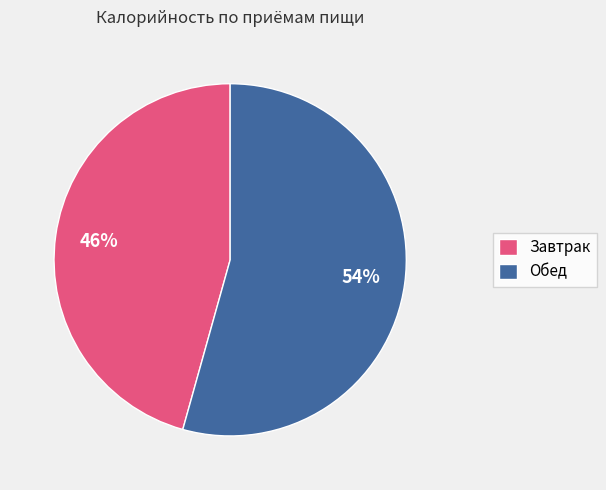

True or false: Обед accounts for 54% of the total.

True